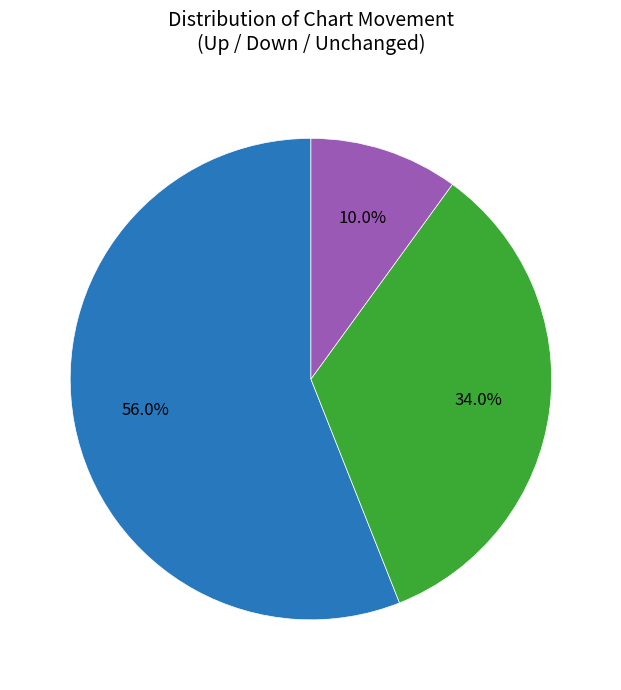

To the nearest percent, what is the difference between the largest and smallest slice percentages?

46%